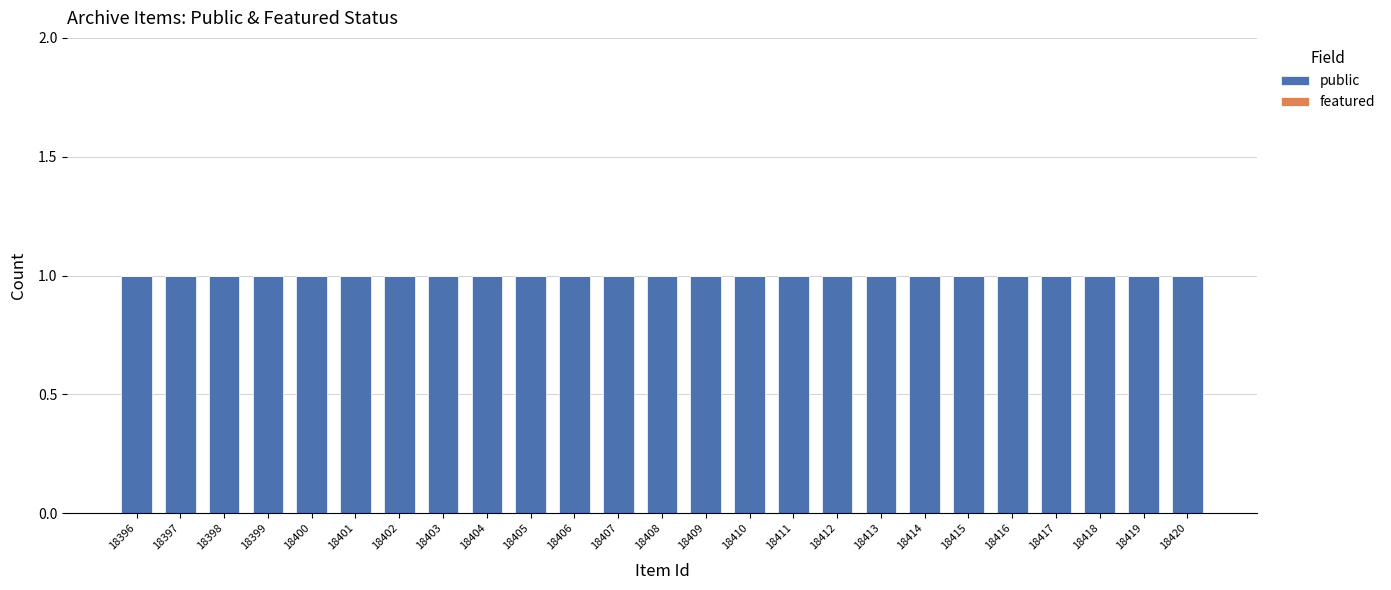

Reading left to right, transcribe all the data shown in this chart.

public: 1	1	1	1	1	1	1	1	1	1	1	1	1	1	1	1	1	1	1	1	1	1	1	1	1
featured: 0	0	0	0	0	0	0	0	0	0	0	0	0	0	0	0	0	0	0	0	0	0	0	0	0